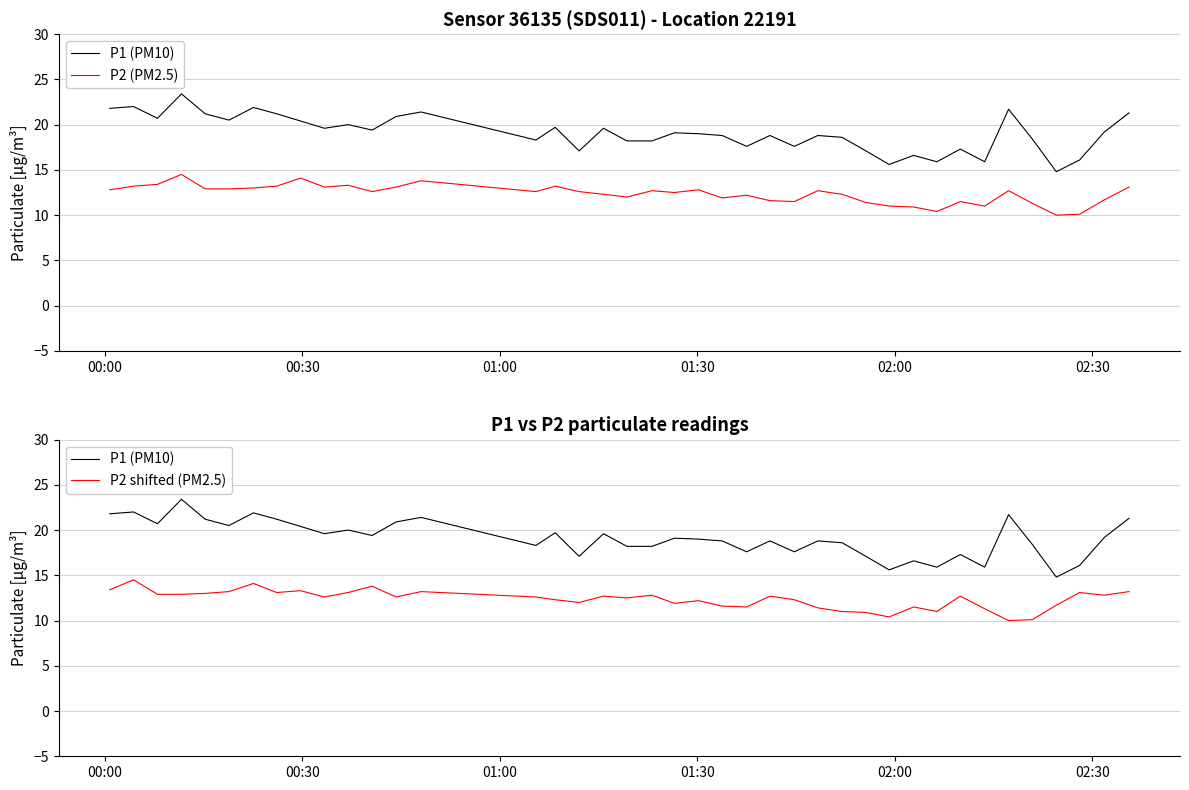

What is the sum of all P2 (PM2.5) values?

493.9